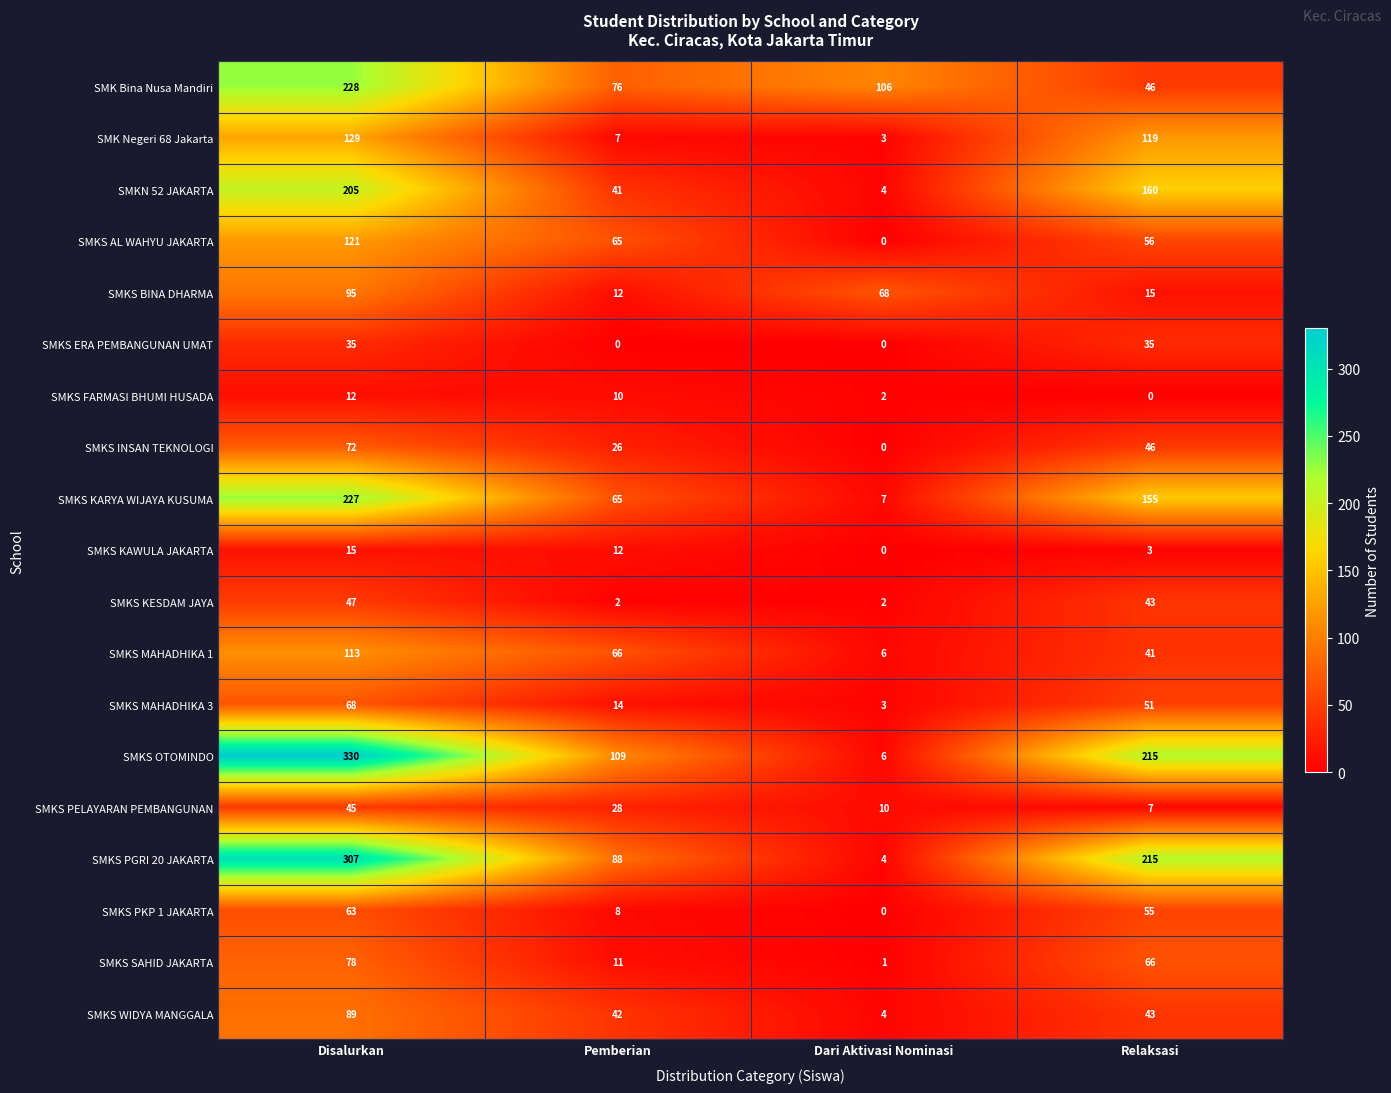

Is it true that SMKS KAWULA JAKARTA equals 4 at Pemberian?

False